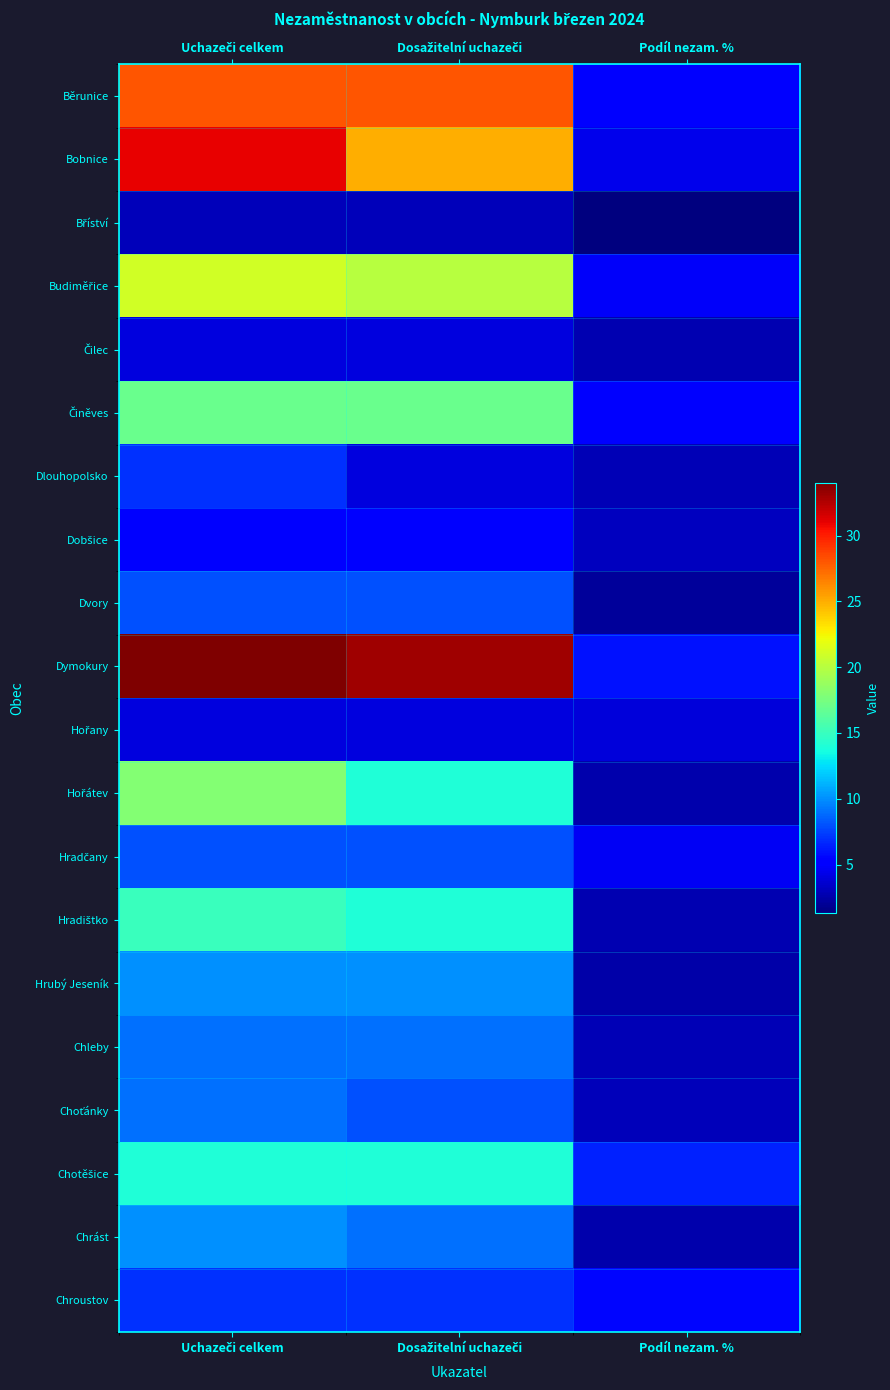

Between Uchazeči celkem and Podíl nezam. %, which series saw the biggest shift?

Dymokury